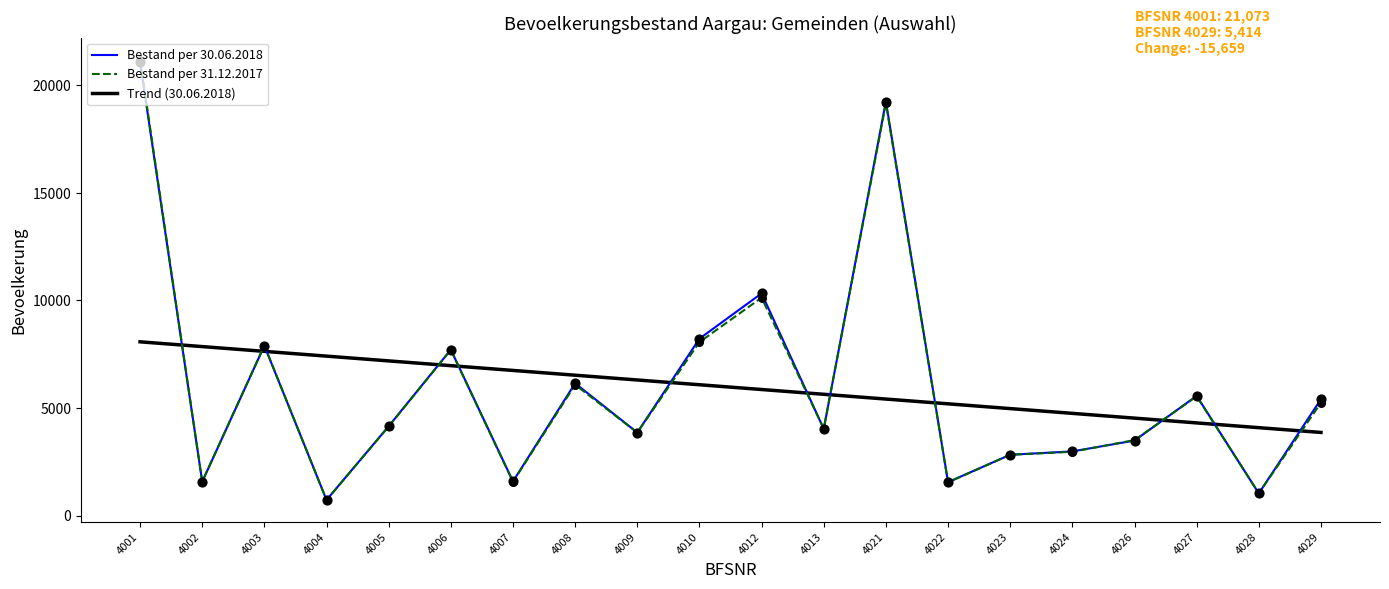

At which category is the sum across all series the highest?

4001